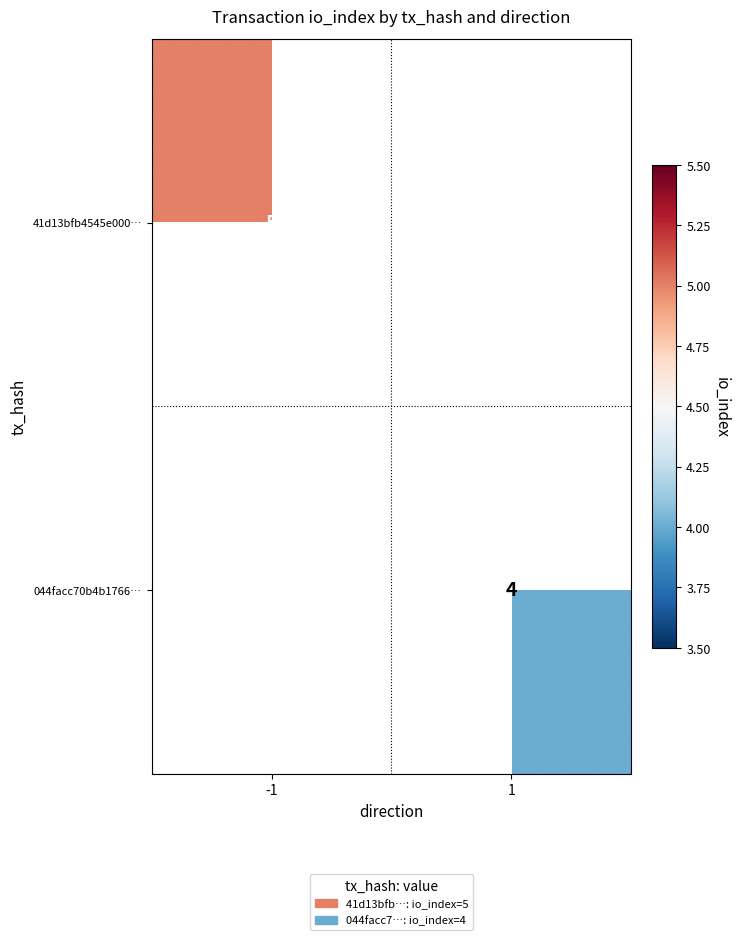

Is it true that 41d13bfb4545e000… equals 5 at -1?

True